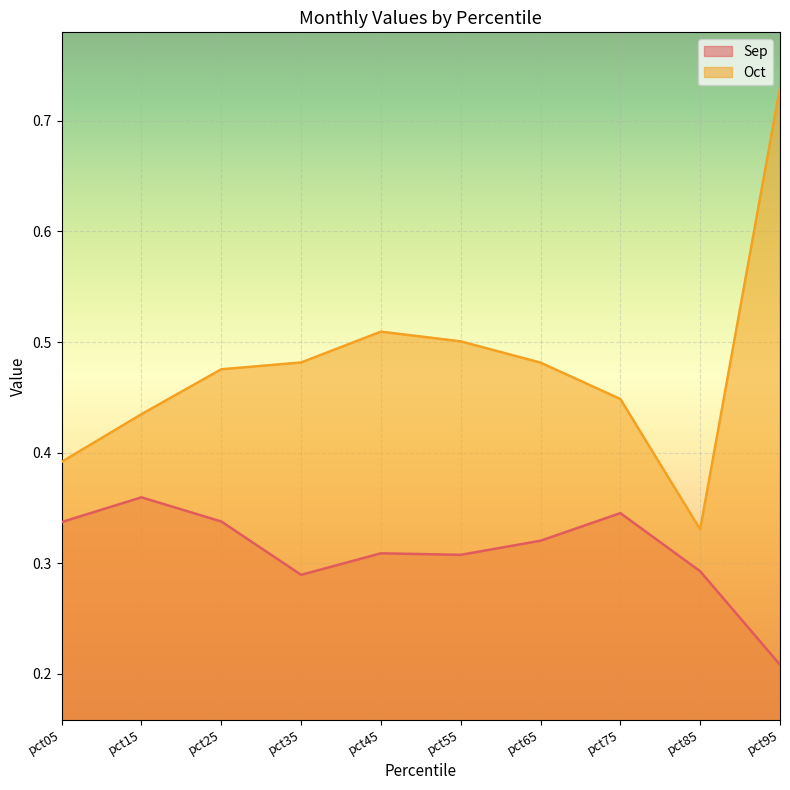

Reading left to right, what are all the values shown in this chart?

Sep: 0.3	0.4	0.3	0.3	0.3	0.3	0.3	0.3	0.3	0.2
Oct: 0.4	0.4	0.5	0.5	0.5	0.5	0.5	0.4	0.3	0.7